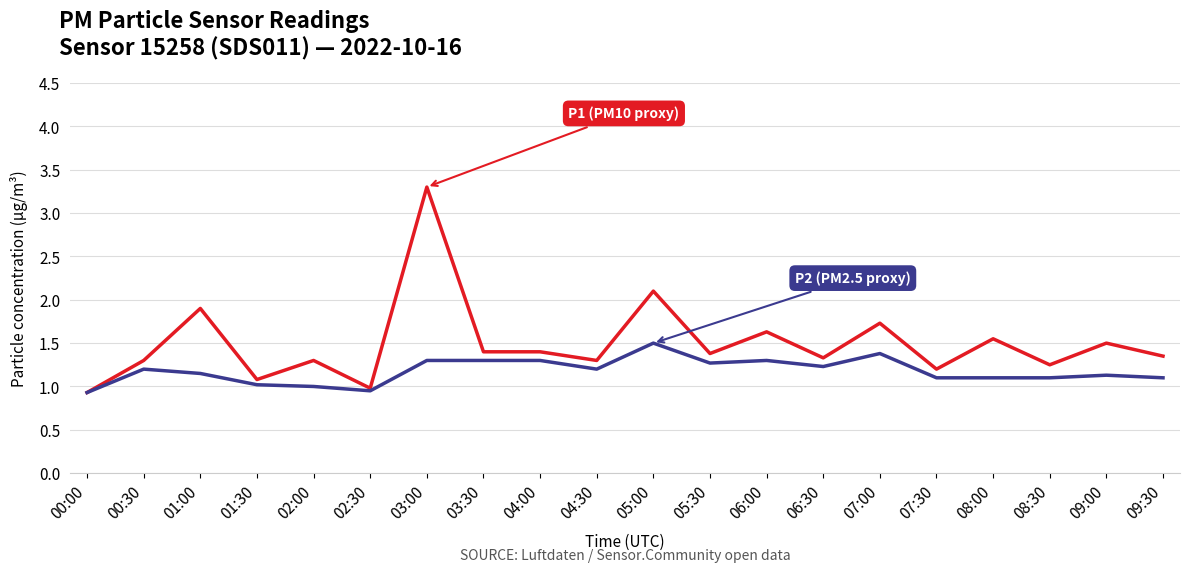

What is the spread (max minus min) of values at 06:00?

0.3